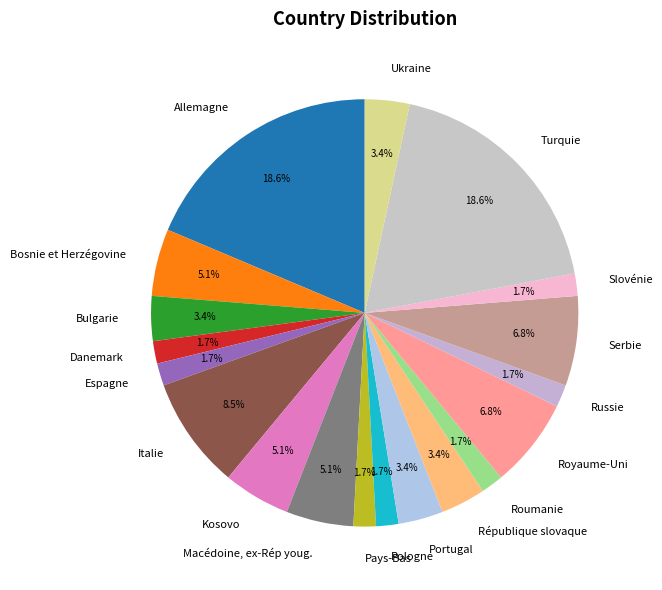

To the nearest percent, what percentage of the pie is Espagne?

2%